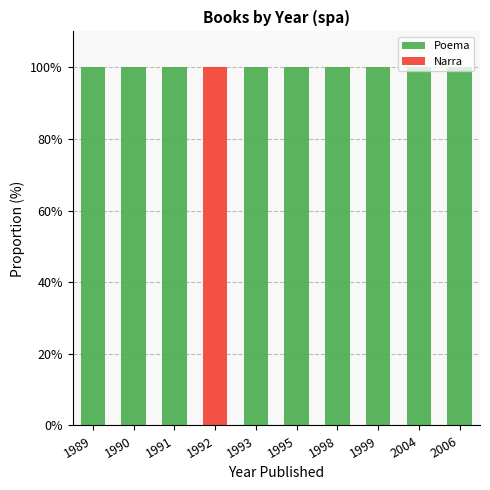

What is the maximum value for Poema?

100